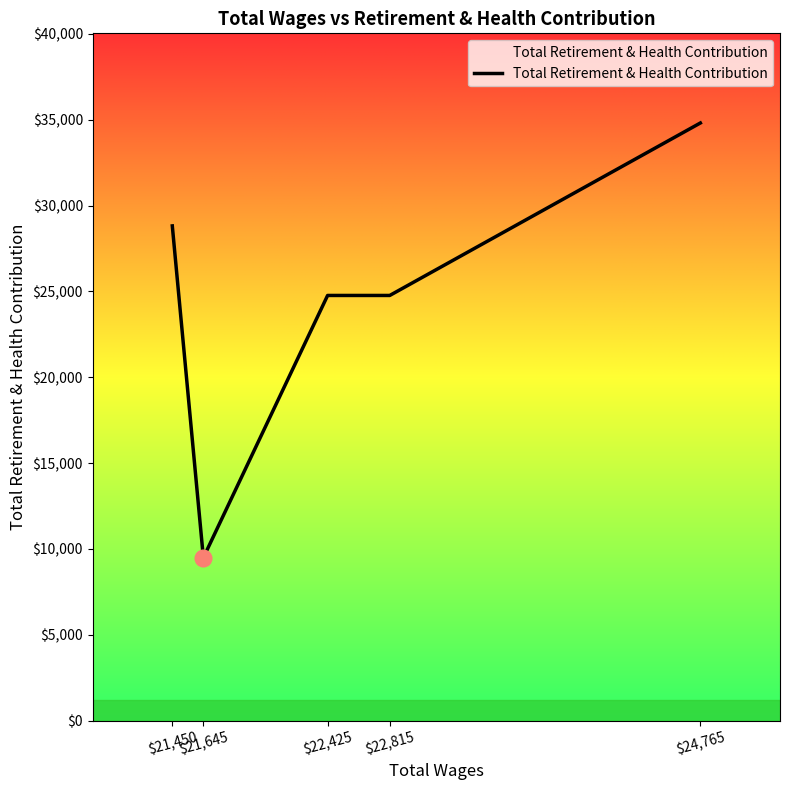

True or false: the data shows 14801 at $21,645.

False